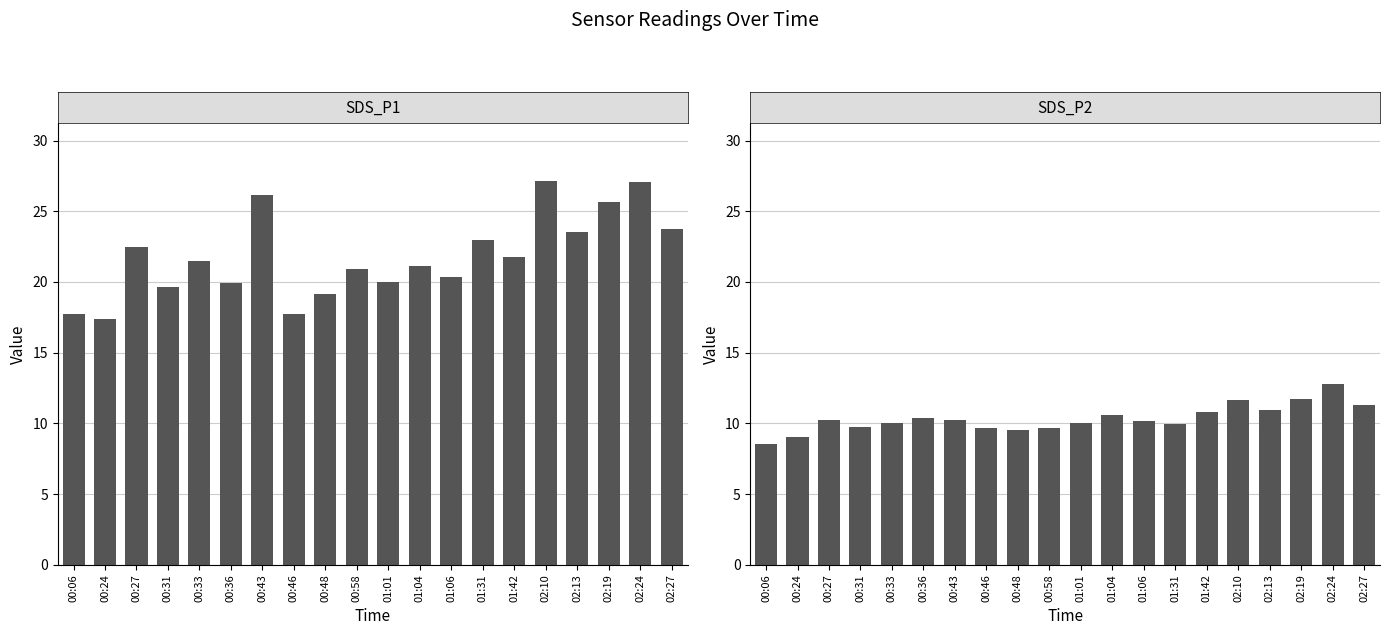

The value of SDS_P2 at 00:36 is 15.2. True or false?

False